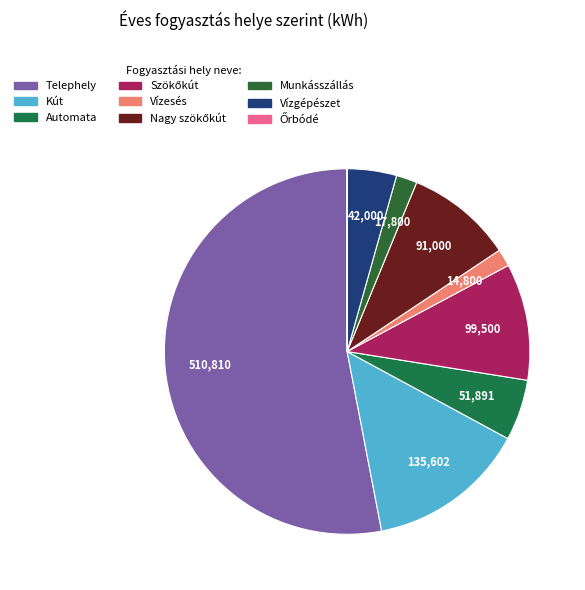

Count the number of slices in the pie.

9